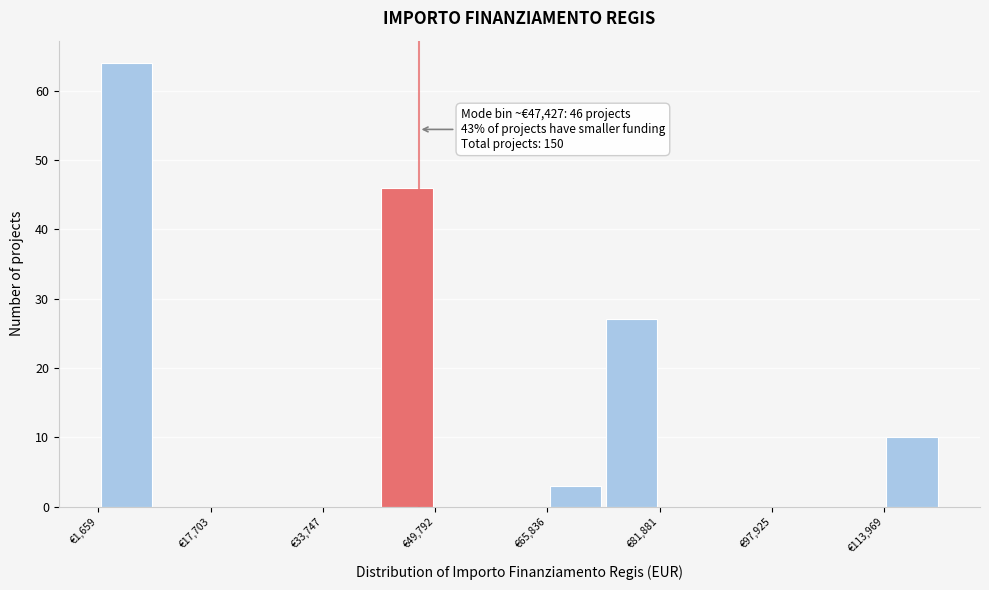

Over which range of the x-axis is the bar tallest?

2000 to 10000